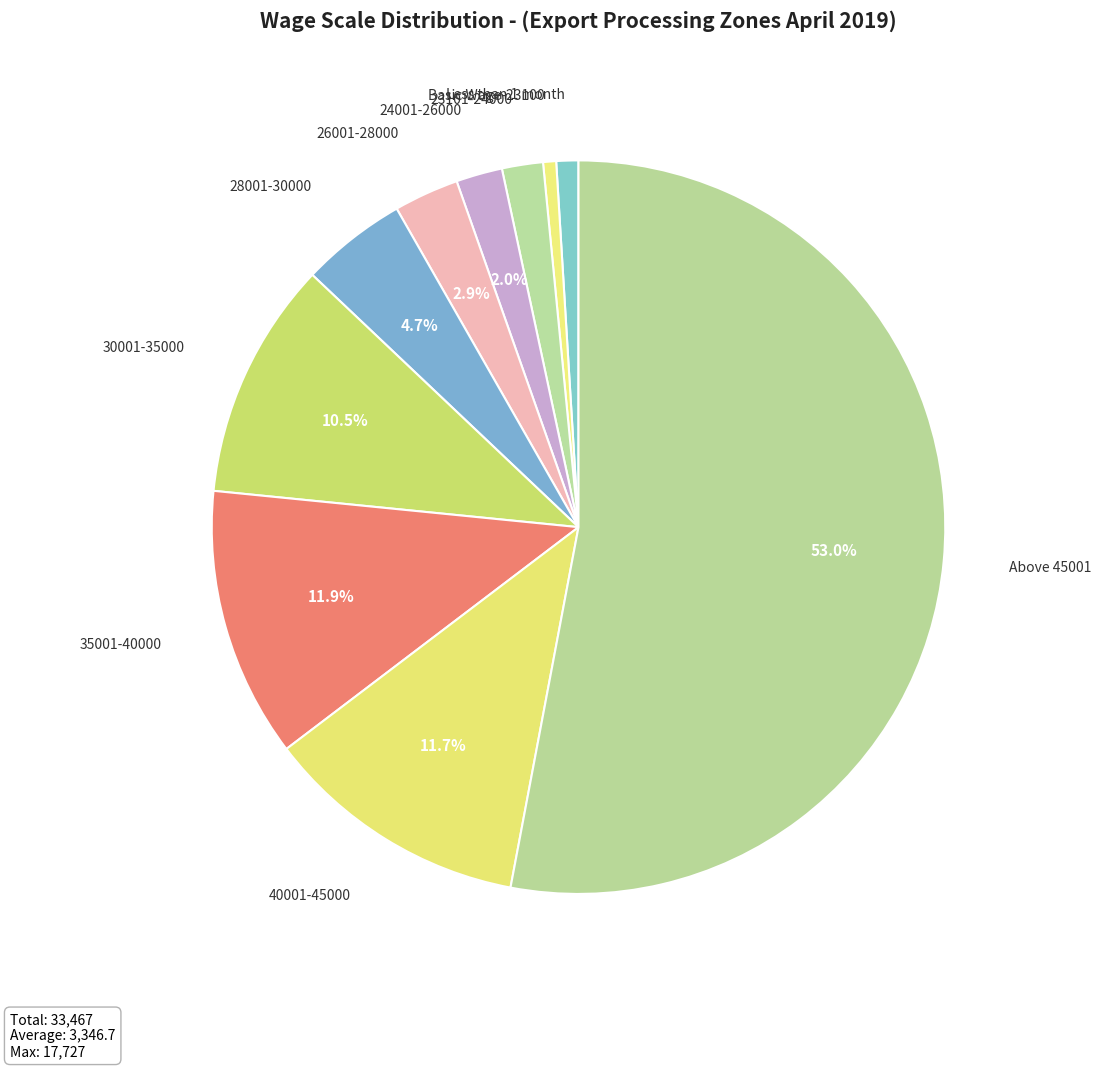

Does any single category account for the majority?

Yes